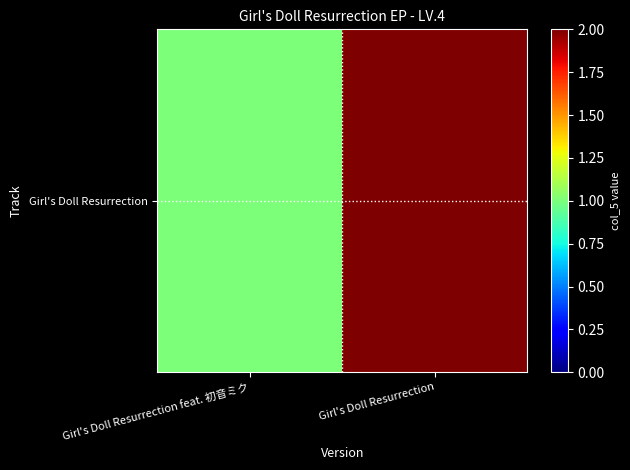

Reading right to left, transcribe all the data shown in this chart.

2	1